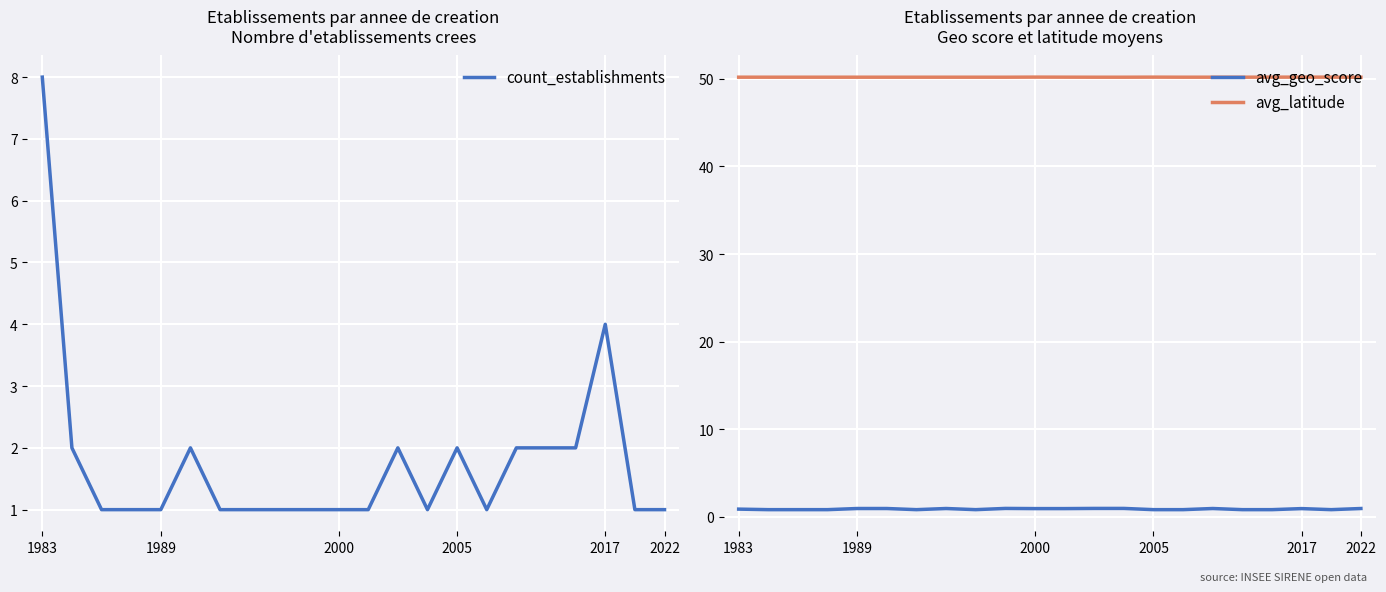

Is it true that avg_latitude equals 50.2 at 2022?

True